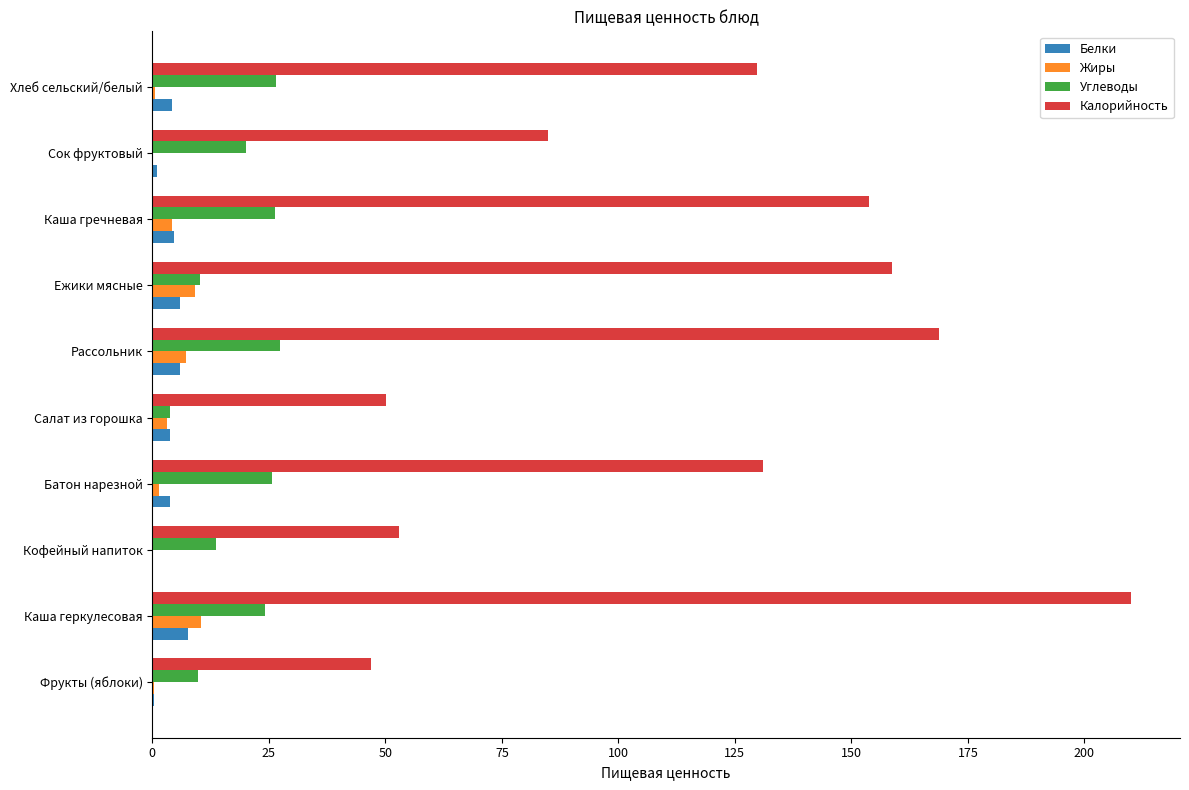

True or false: Калорийность has a value of 85.9 at Хлеб сельский/белый.

False